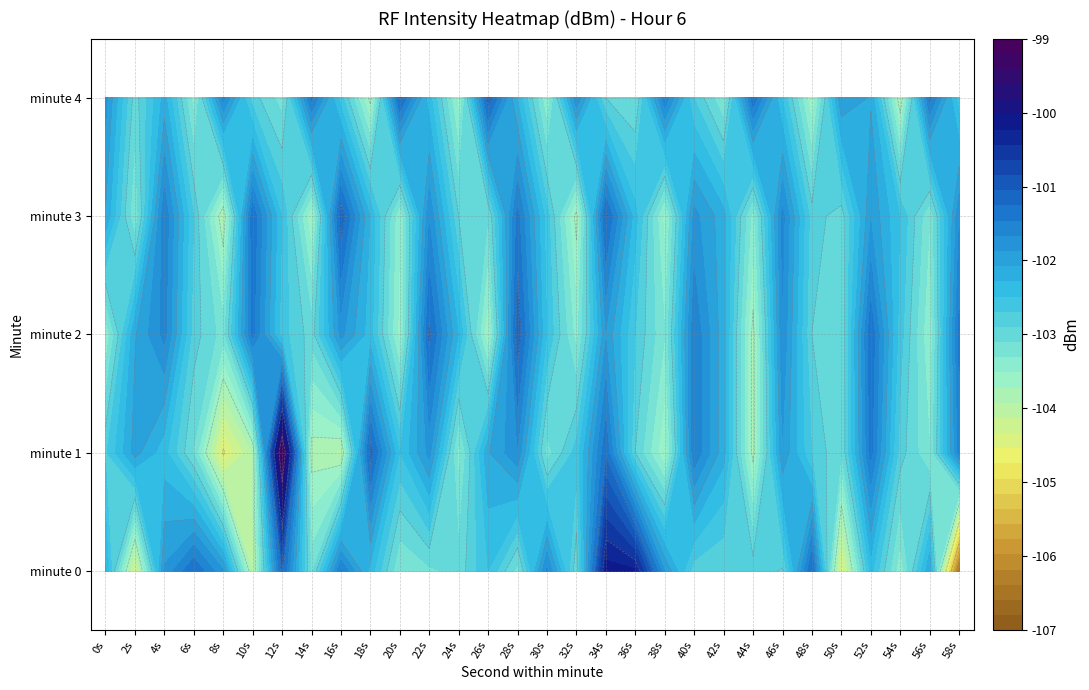

What is the total value across all series at 26s?

-512.5